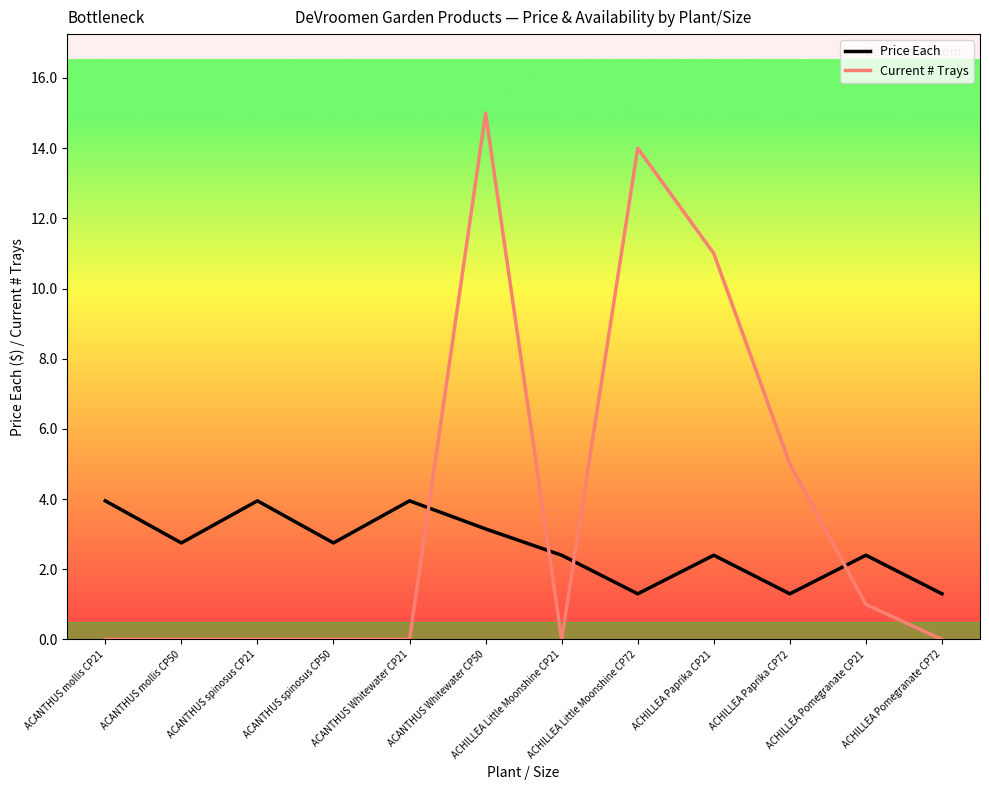

How many lines are shown in the chart?

2